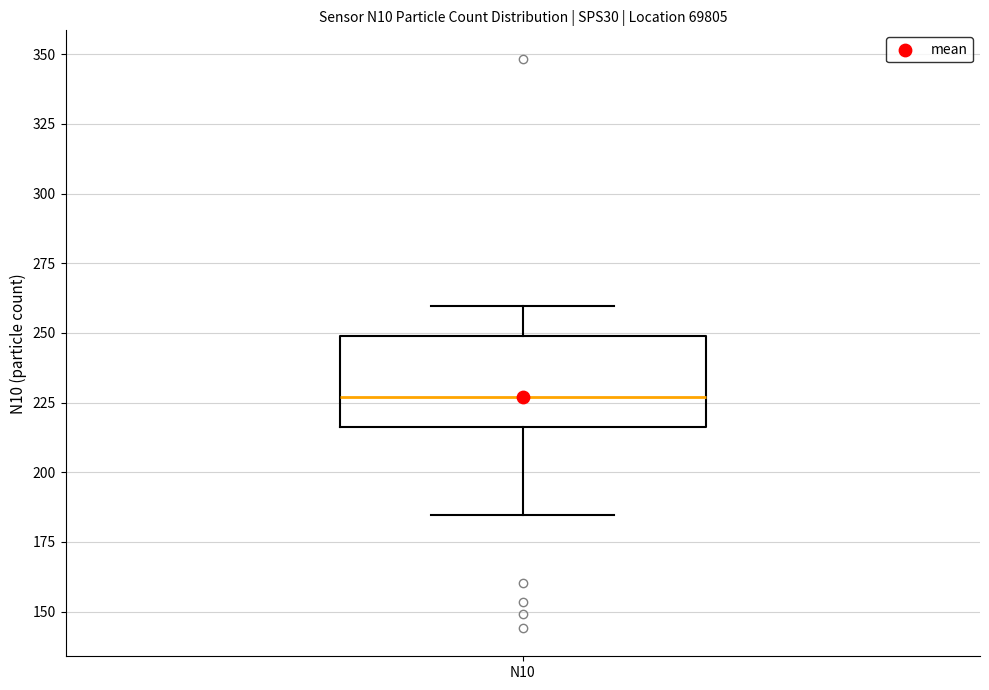

Transcribe this box plot: give where the median line is, the range the box spans, and where the two whiskers end, as read against the y-axis. The values are not printed on the chart, so give them approximately, as read against the axis.

median 225, box 215 to 250, whiskers 185 to 260